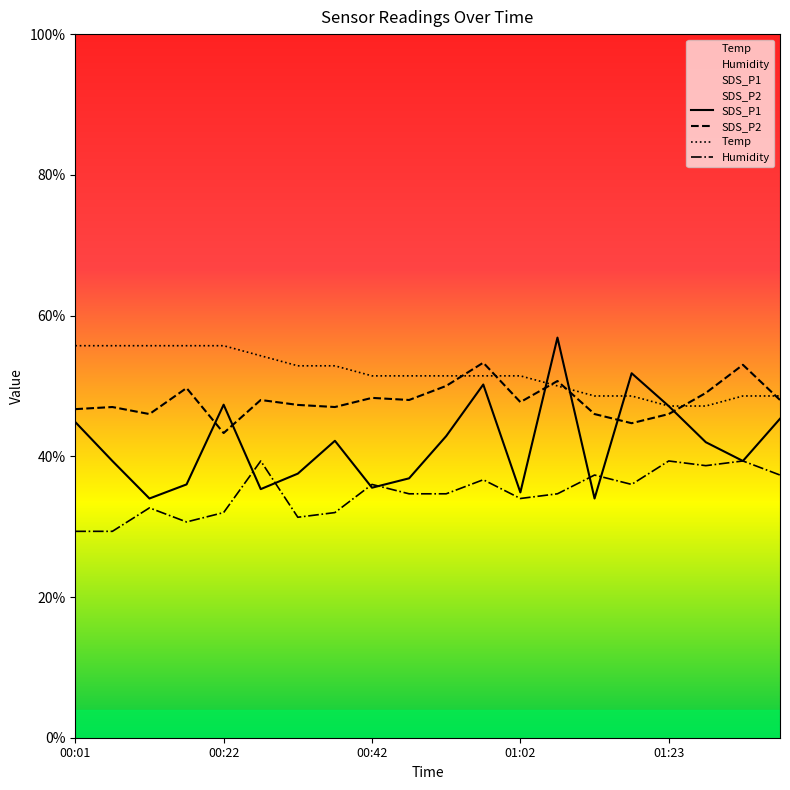

Which series has the widest spread of values?

SDS_P1